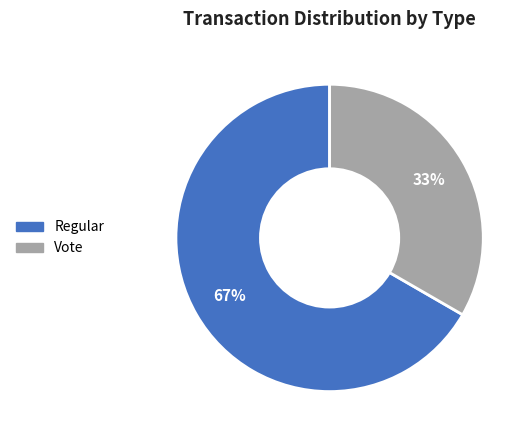

Which category has the smallest portion of the pie?

Vote